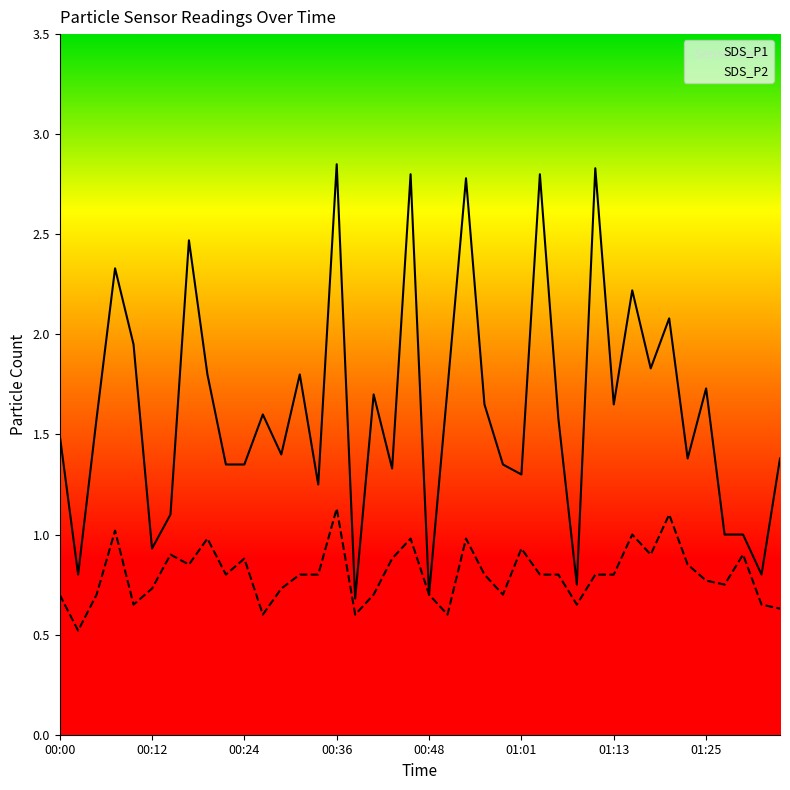

The SDS_P2 series shows 0.8 at 00:34. True or false?

True